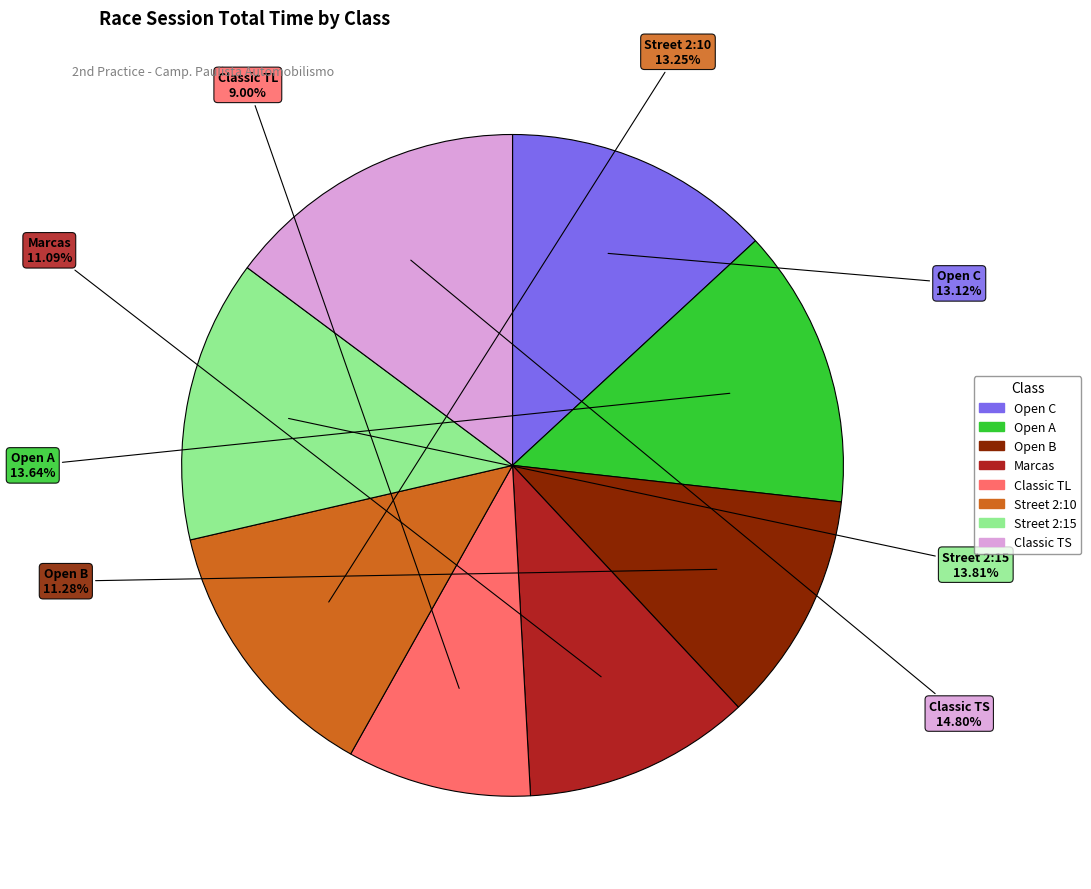

To the nearest percent, what percentage of the pie is Marcas?

11%